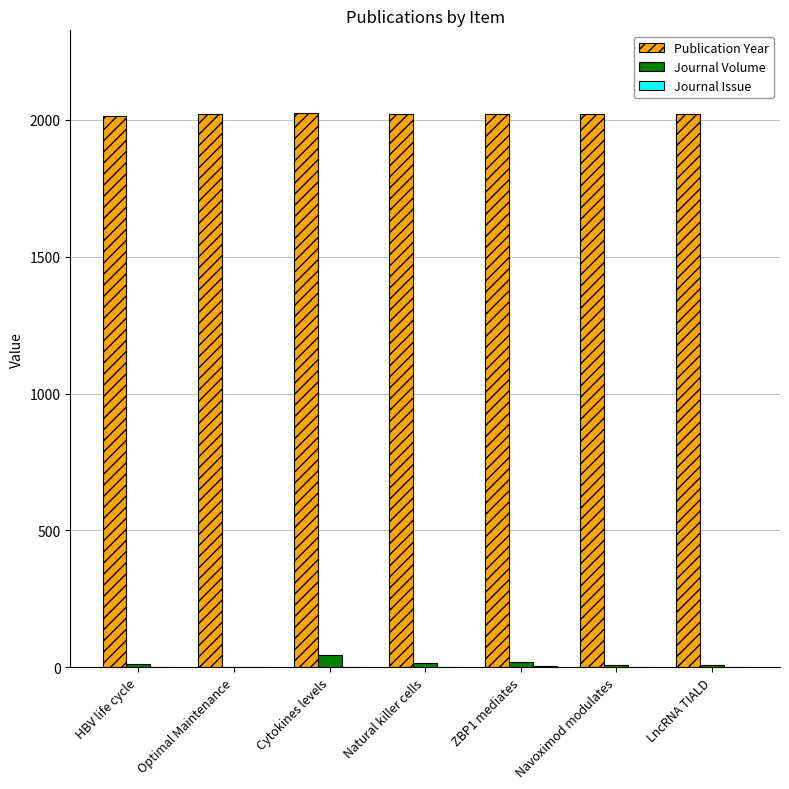

Which series has the largest total across all categories?

Publication Year